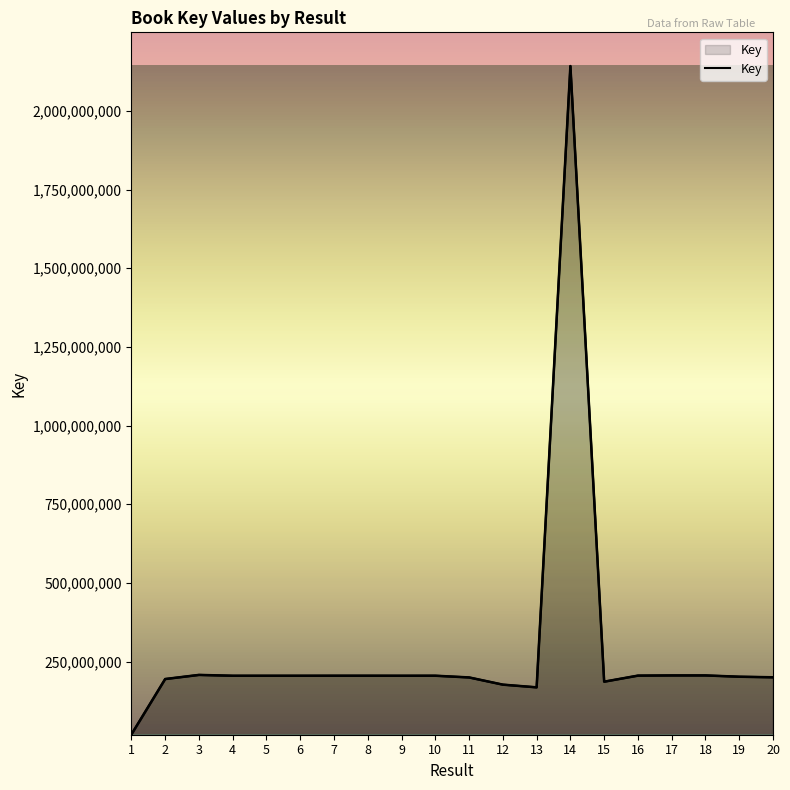

Where does the data first go above 205184988?

3